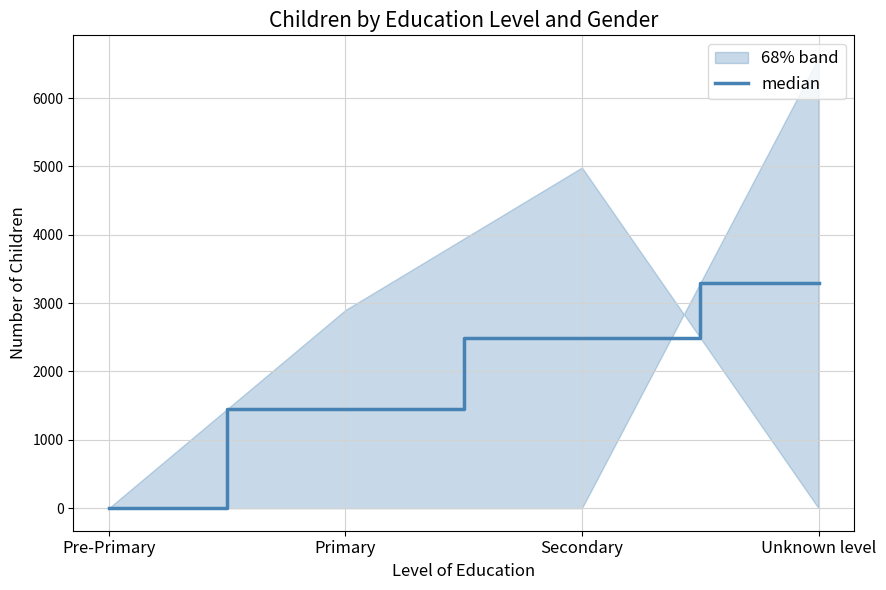

What is the label of the 2nd point from the left?

Primary